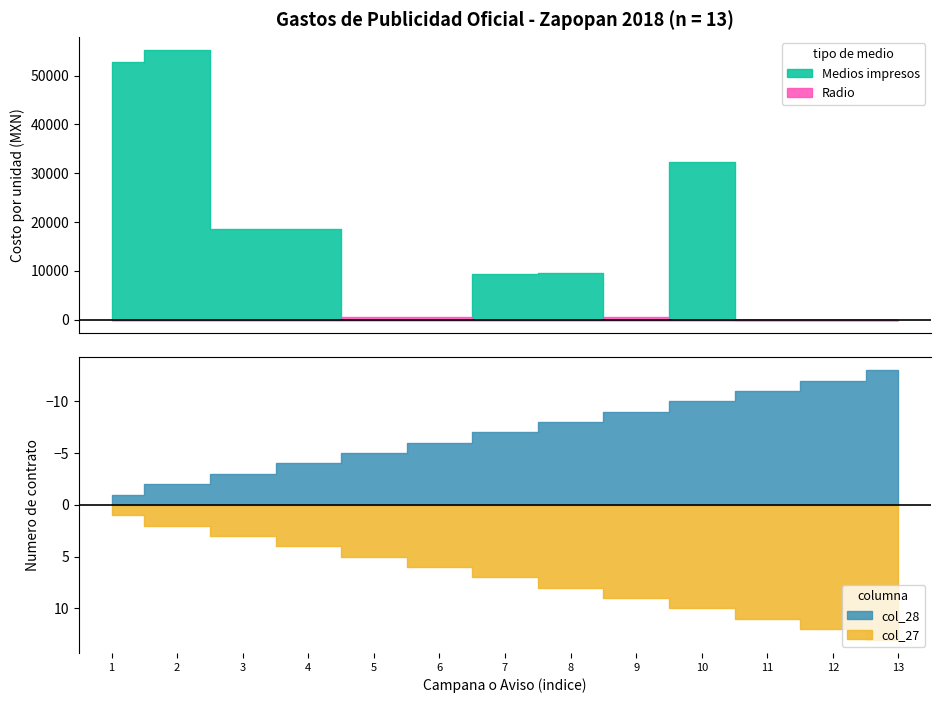

Which series has the largest range (max minus min)?

Costo por unidad